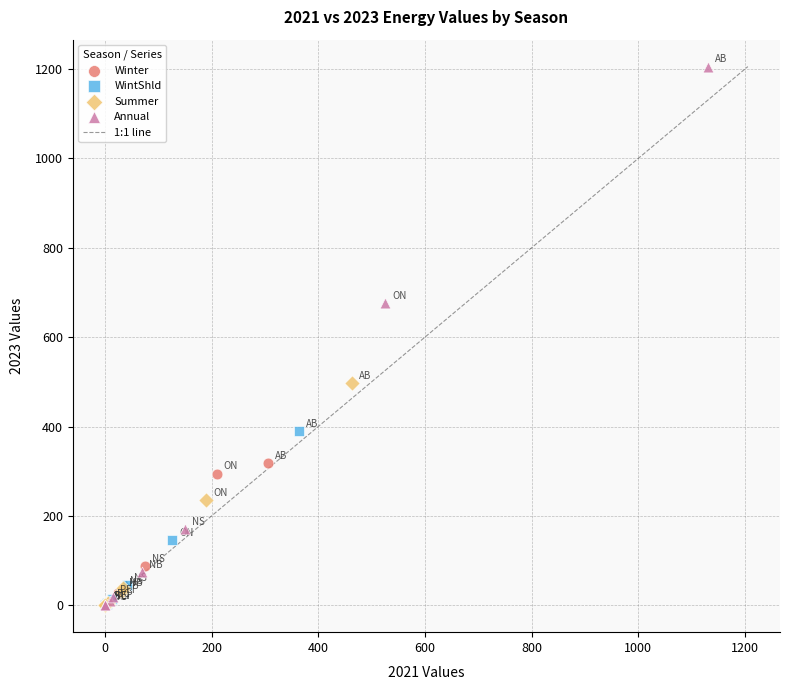

Which series has the largest Y range (max minus min)?

Annual